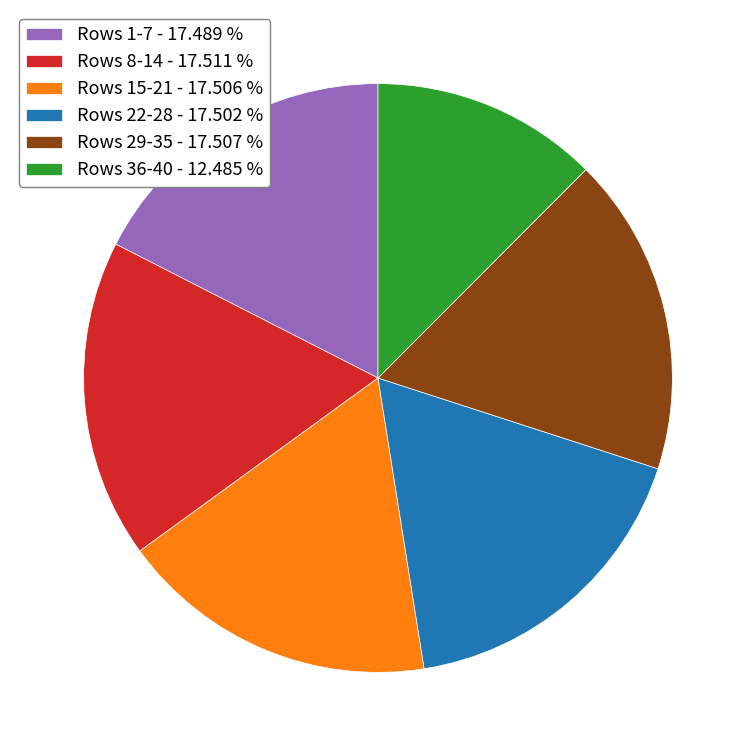

Do Rows 15-21 - 17.506 % and Rows 8-14 - 17.511 % together represent more than half of the pie?

No